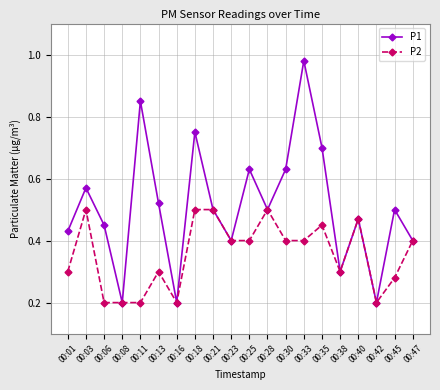

What are all the series names shown in the legend?

P1, P2